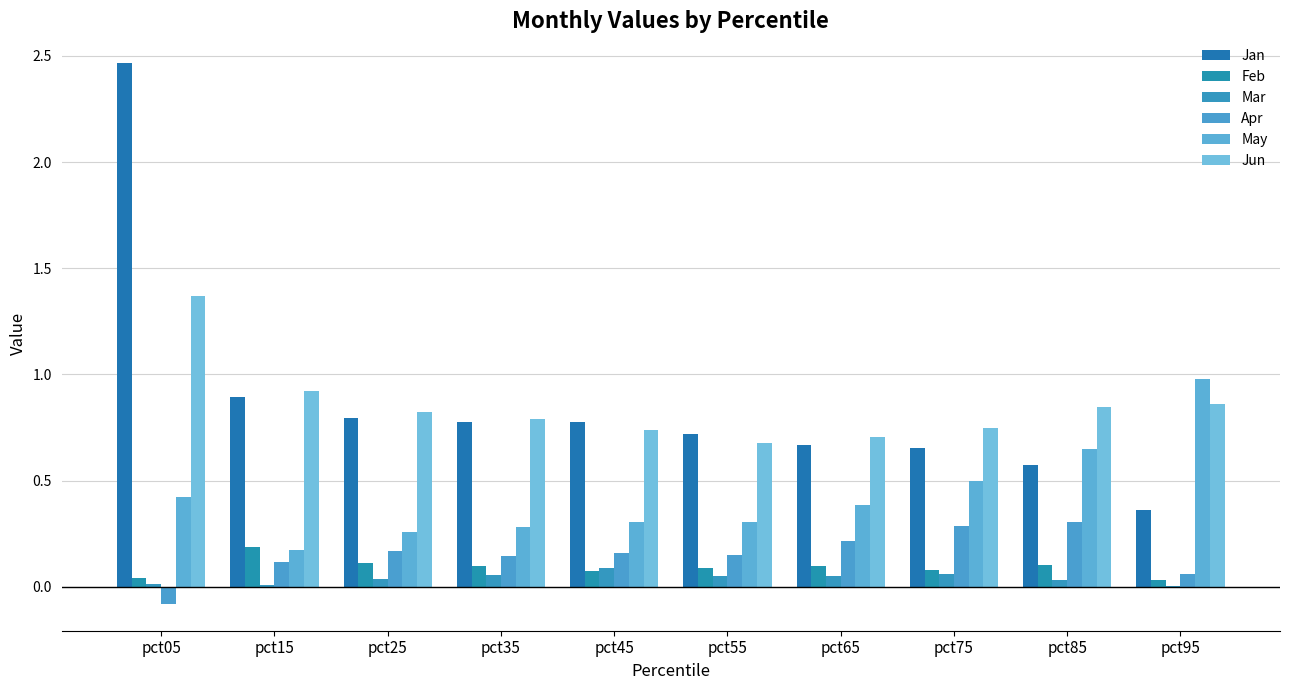

Are the bars grouped side by side (vs. stacked)?

Yes